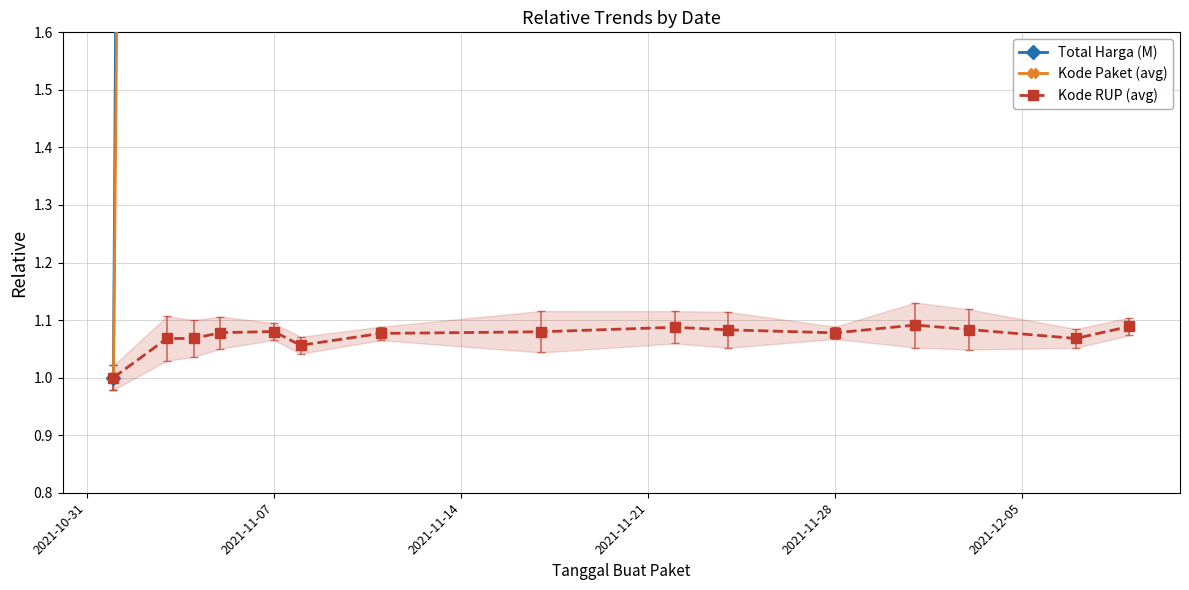

True or false: Total Harga (M) and Kode RUP (avg) intersect in this chart.

False